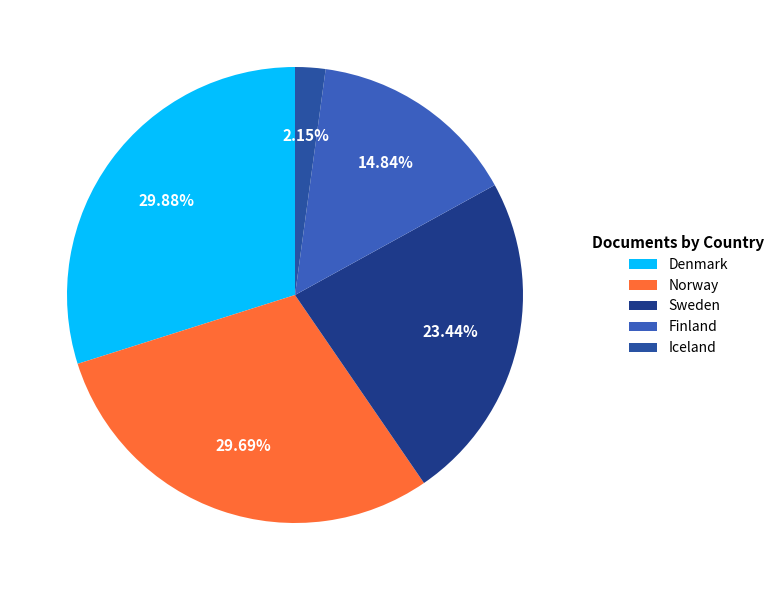

Combined, do Norway and Finland account for over 50%?

No